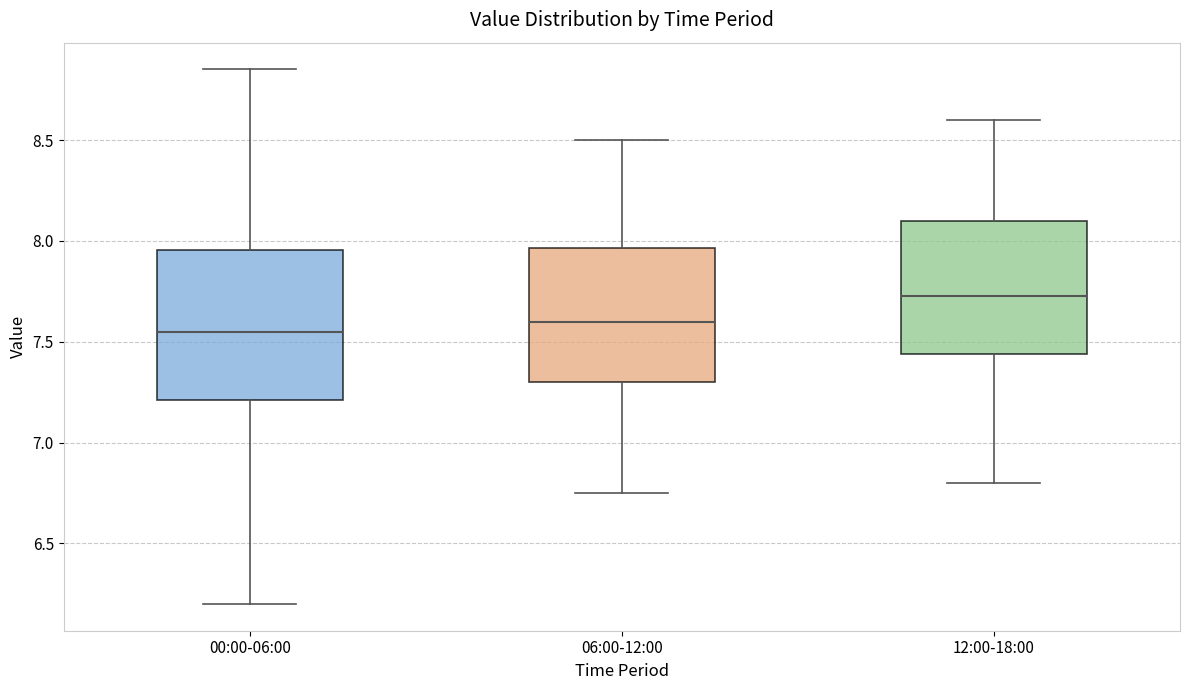

Reading left to right, read every box against the y-axis: the position of its median line, the range the box covers, and the ends of its whiskers. The values are not printed on the chart, so give them approximately, as read against the axis.

00:00-06:00: median 7.55, box 7.20 to 7.95, whiskers 6.20 to 8.85
06:00-12:00: median 7.60, box 7.30 to 7.95, whiskers 6.75 to 8.50
12:00-18:00: median 7.75, box 7.45 to 8.10, whiskers 6.80 to 8.60